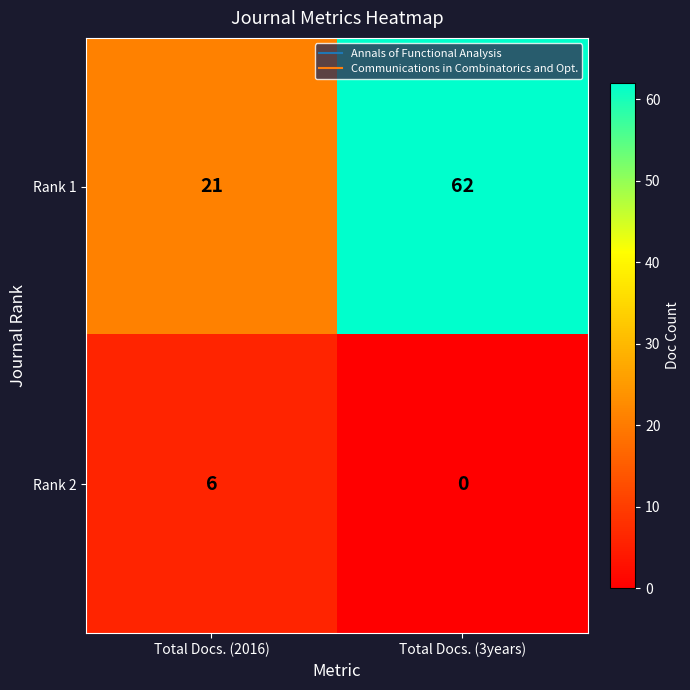

At which category does the chart reach its minimum across all series?

Total Docs. (3years)